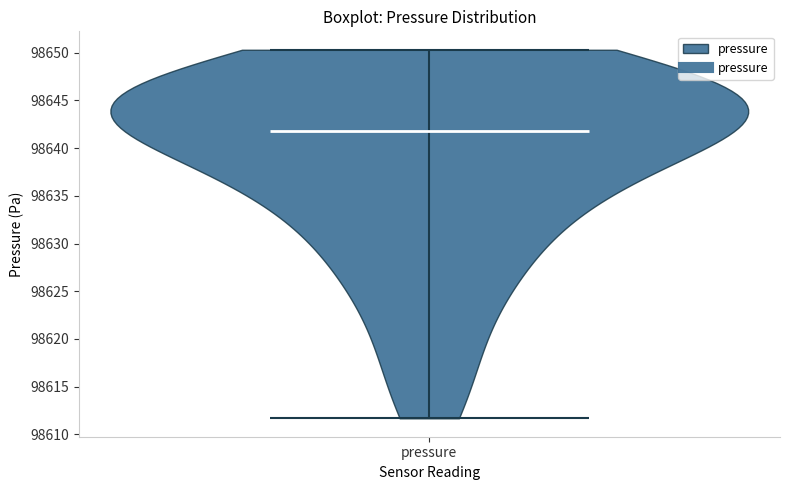

Read this violin plot against the y-axis: where its median line is, and the lowest and highest points the violin reaches. The values are not printed on the chart, so give them approximately, as read against the axis.

median line 98642.0, lowest point 98611.5, highest point 98650.5